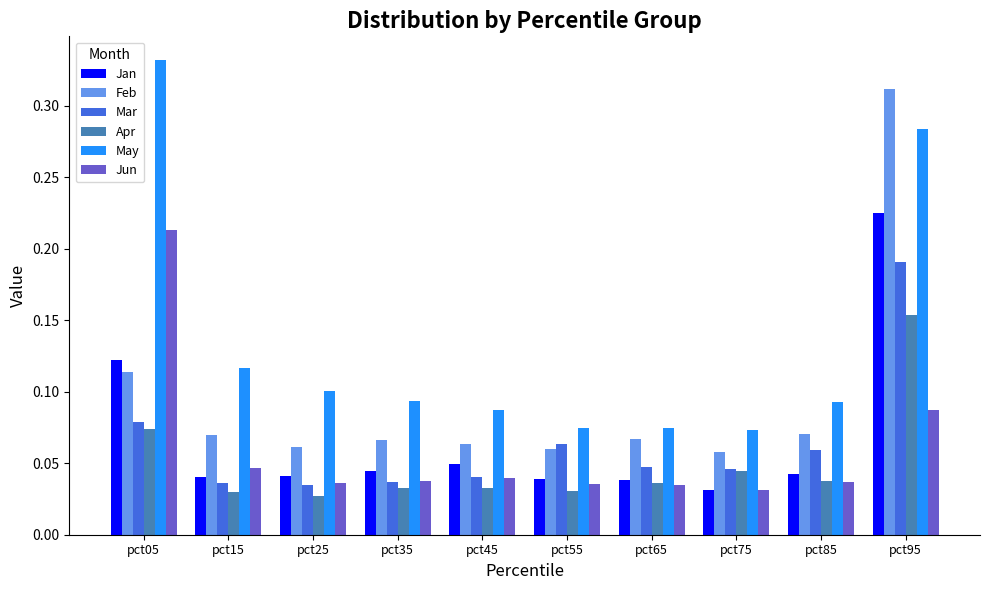

What is the sum of all May values?

1.3